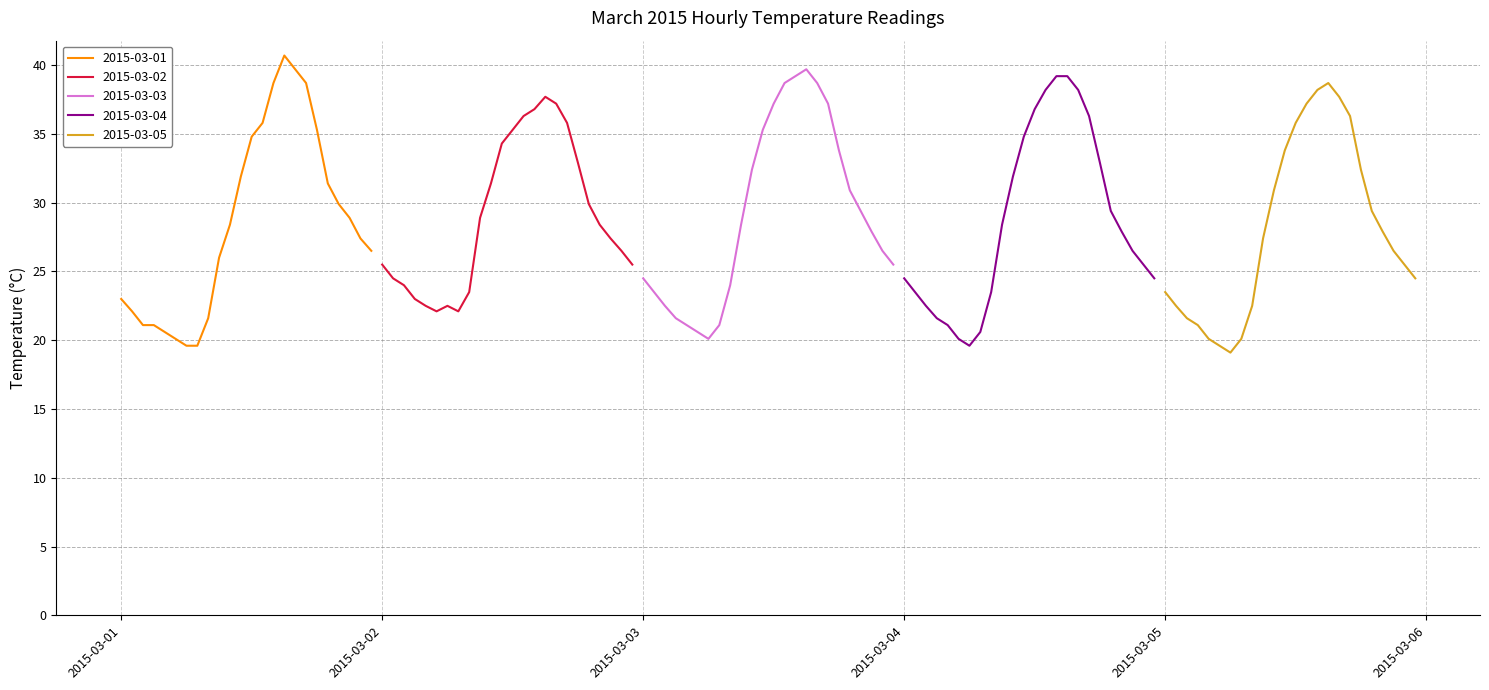

What is the lowest value of the 2015-03-01 series?

19.6